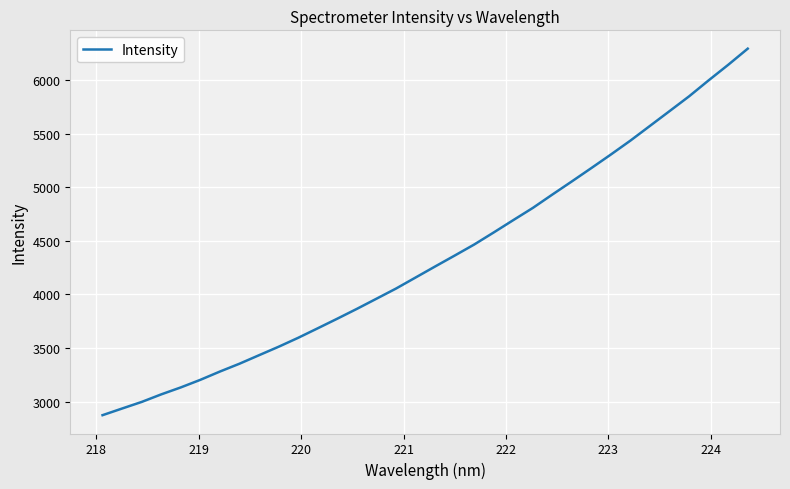

What is the difference between the maximum and minimum values?

3415.2